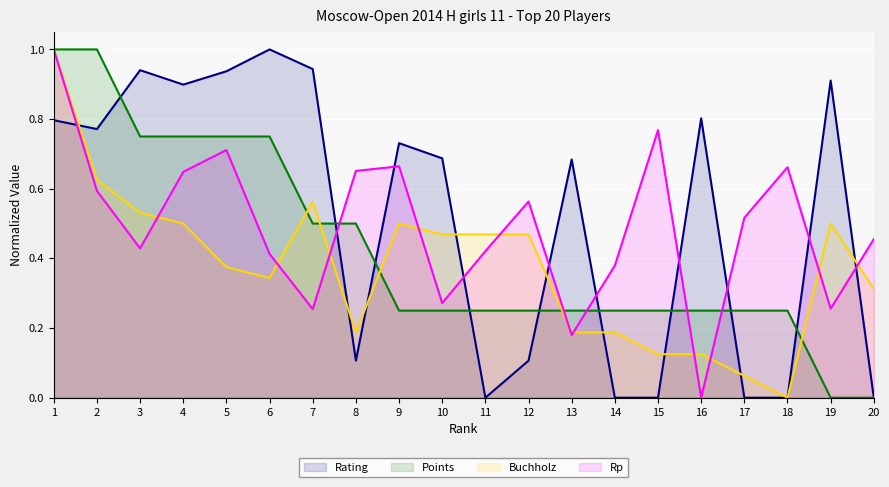

Reading right to left, list all the values displayed in this chart.

Rating: 20=0.0	19=0.9	18=0.0	17=0.0	16=0.8	15=0.0	14=0.0	13=0.7	12=0.1	11=0.0	10=0.7	9=0.7	8=0.1	7=0.9	6=1.0	5=0.9	4=0.9	3=0.9	2=0.8	1=0.8
Points: 20=0.0	19=0.0	18=0.2	17=0.2	16=0.2	15=0.2	14=0.2	13=0.2	12=0.2	11=0.2	10=0.2	9=0.2	8=0.5	7=0.5	6=0.8	5=0.8	4=0.8	3=0.8	2=1.0	1=1.0
Buchholz: 20=0.3	19=0.5	18=0.0	17=0.1	16=0.1	15=0.1	14=0.2	13=0.2	12=0.5	11=0.5	10=0.5	9=0.5	8=0.2	7=0.6	6=0.3	5=0.4	4=0.5	3=0.5	2=0.6	1=1.0
Rp: 20=0.5	19=0.3	18=0.7	17=0.5	16=0.0	15=0.8	14=0.4	13=0.2	12=0.6	11=0.4	10=0.3	9=0.7	8=0.7	7=0.3	6=0.4	5=0.7	4=0.6	3=0.4	2=0.6	1=1.0